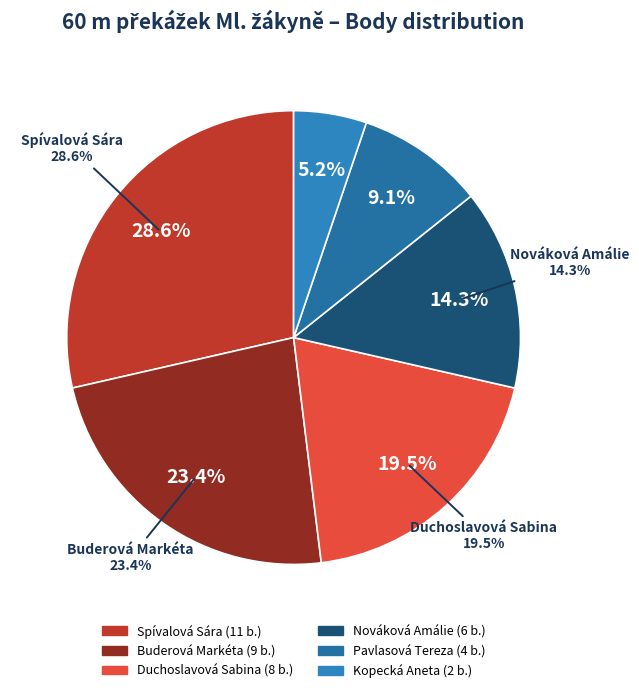

Rank the categories by value from lowest to highest.

Kopecká Aneta, Pavlasová Tereza, Nováková Amálie, Duchoslavová Sabina, Buderová Markéta, Spívalová Sára